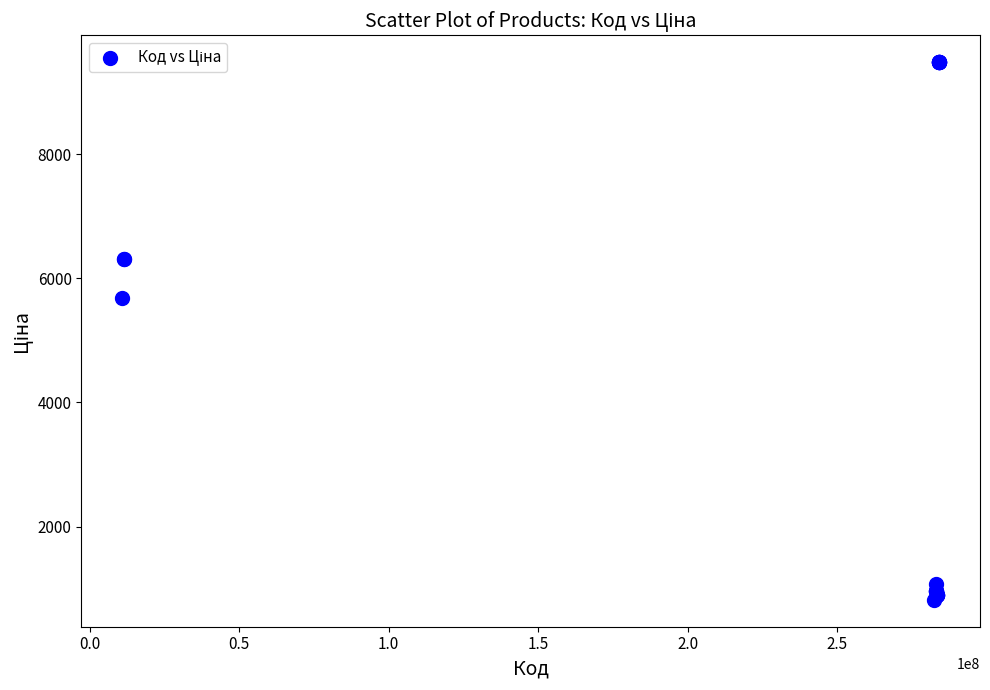

What Y value in the scatter plot is closest to 5149?

5673.8